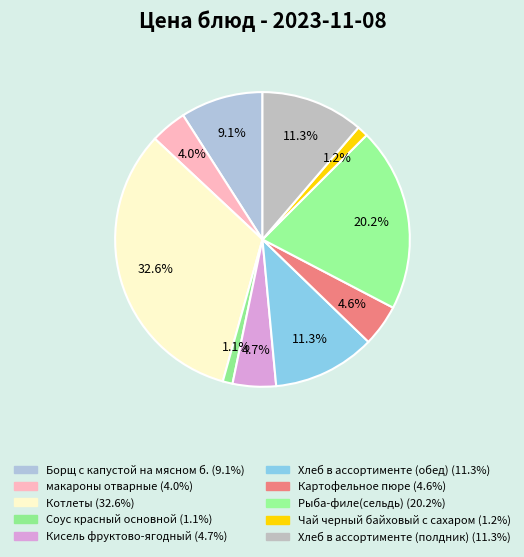

Does Котлеты account for over 50% of the chart?

No